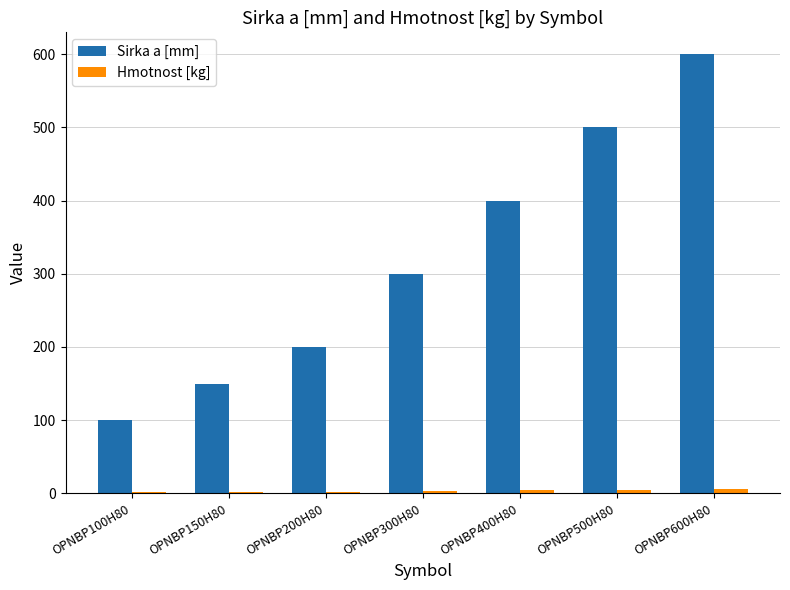

What is the sum of the Sirka a [mm] values at OPNBP150H80 and OPNBP400H80?

550.0